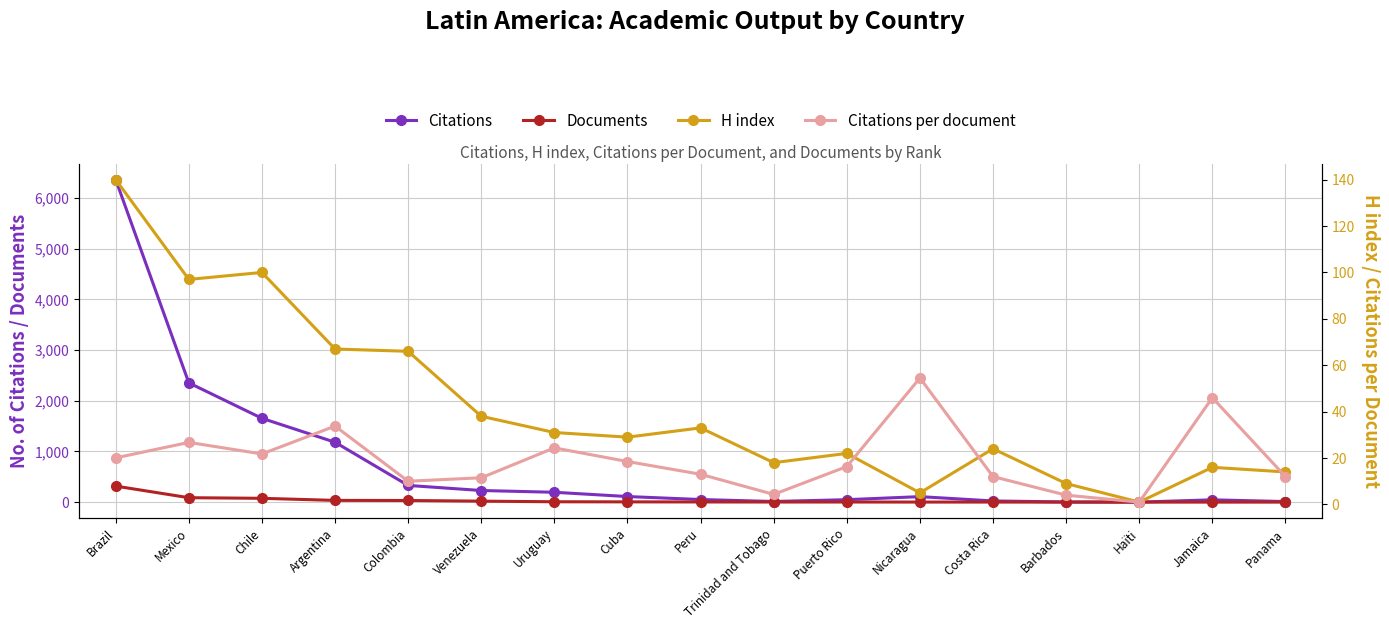

True or false: Documents and Citations cross at least once.

False